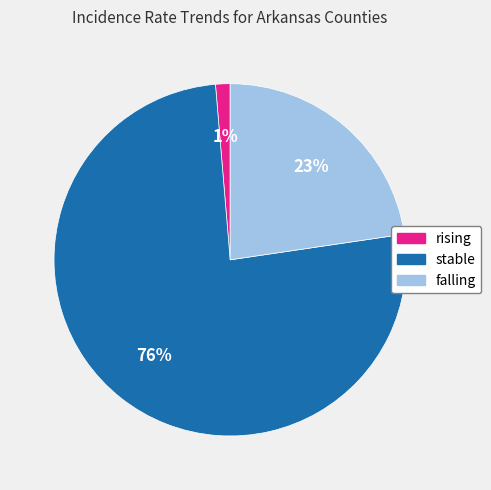

Is it true that rising is 15% of the pie?

False